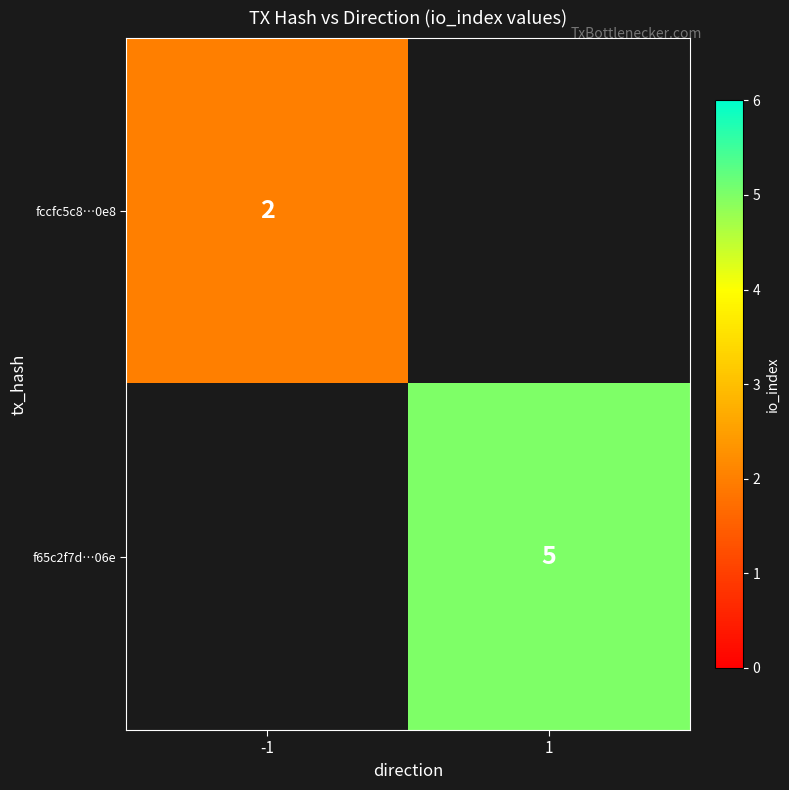

Count the number of categories in the chart.

2